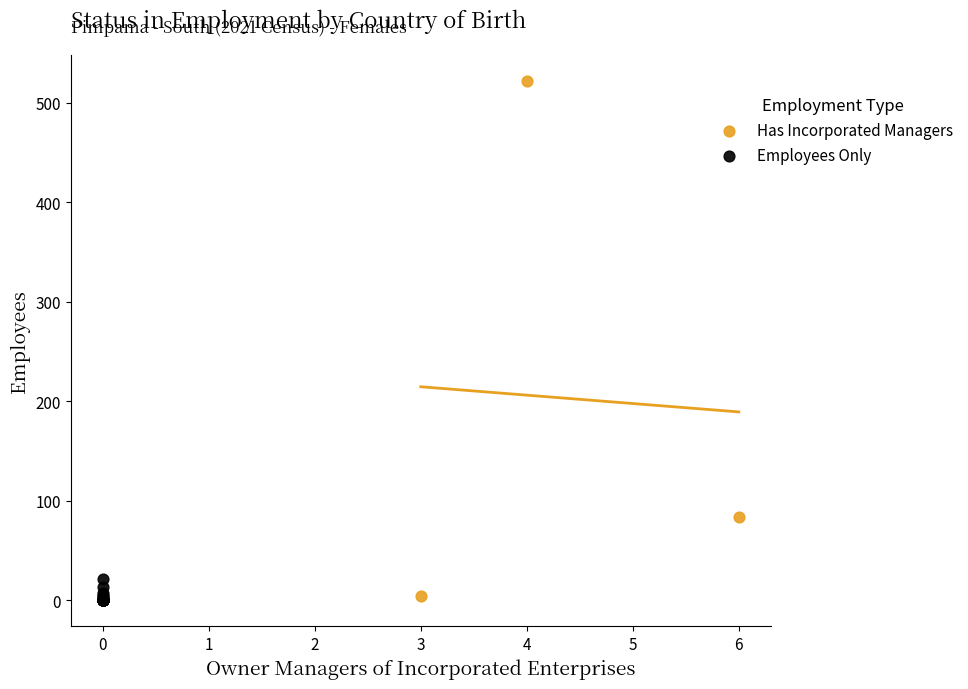

Which series reaches the maximum Y coordinate?

Has Incorporated Managers